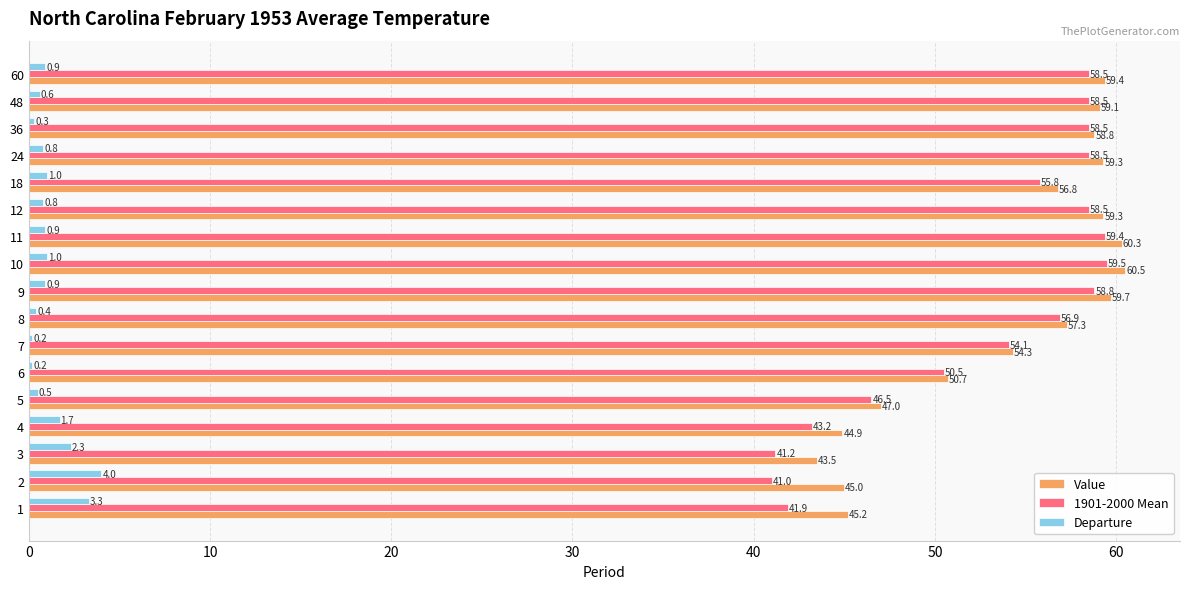

Which series has the largest range (max minus min)?

1901-2000 Mean